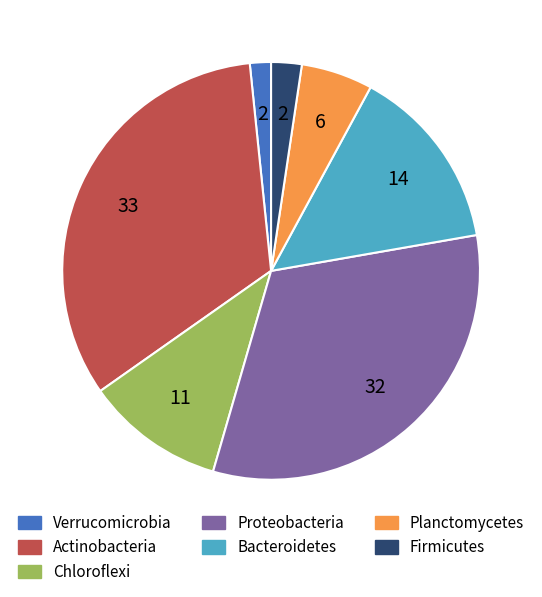

Which slice is the smallest?

Verrucomicrobia